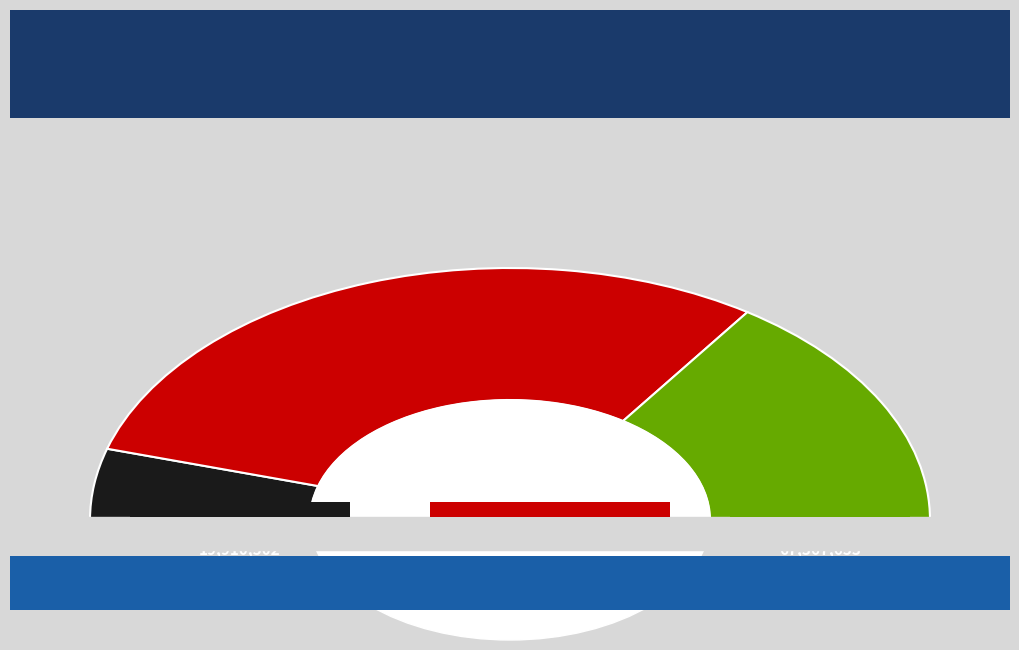

What is the change in value from 国民一般向け業務 to 農林水産業者向け業務?

-63530094